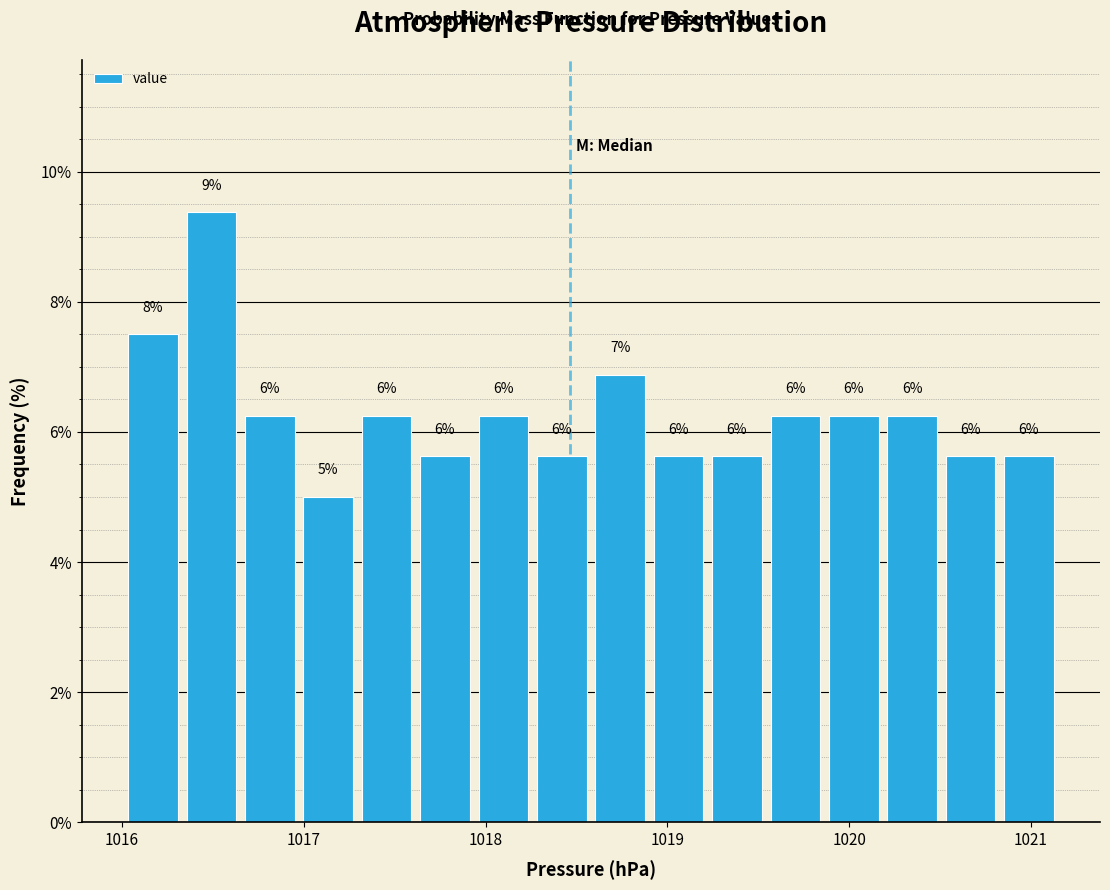

Around what value on the x-axis is the tallest bar? Give the approximate position of its centre, as read against the axis.

1016.5